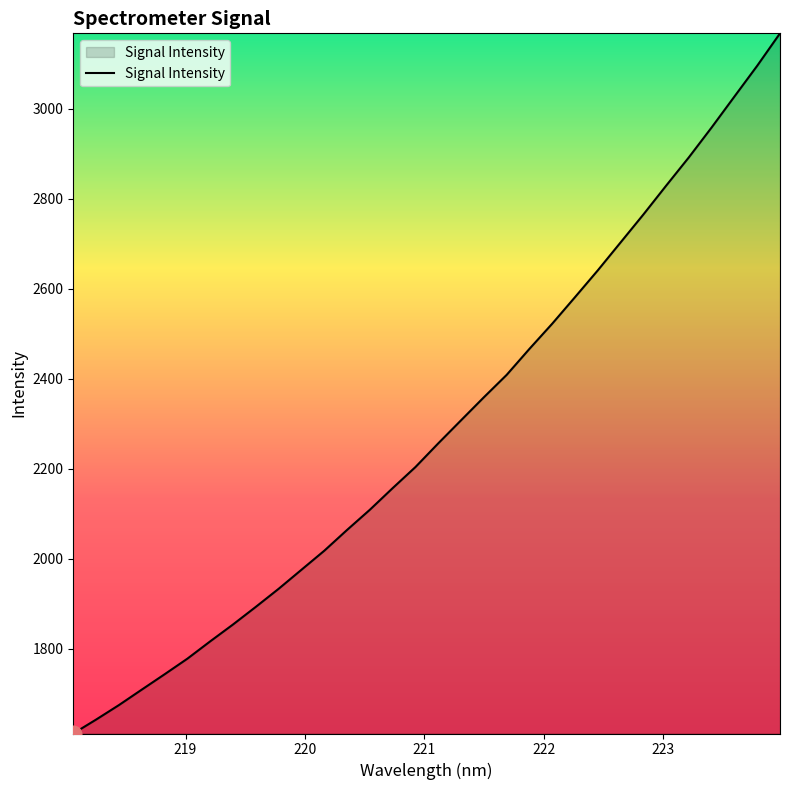

What is the difference between the maximum and minimum values?

1555.8